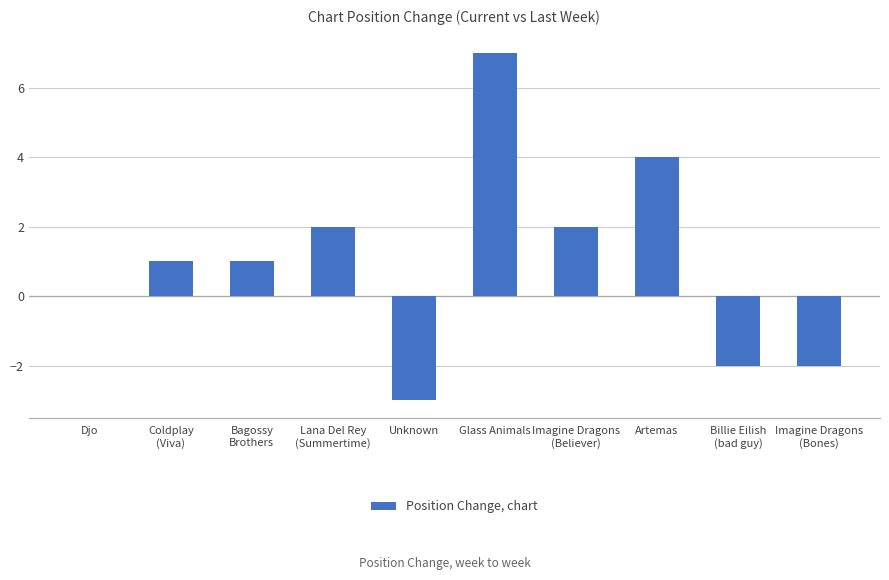

Reading left to right, list all the values displayed in this chart.

0	1	1	2	-3	7	2	4	-2	-2